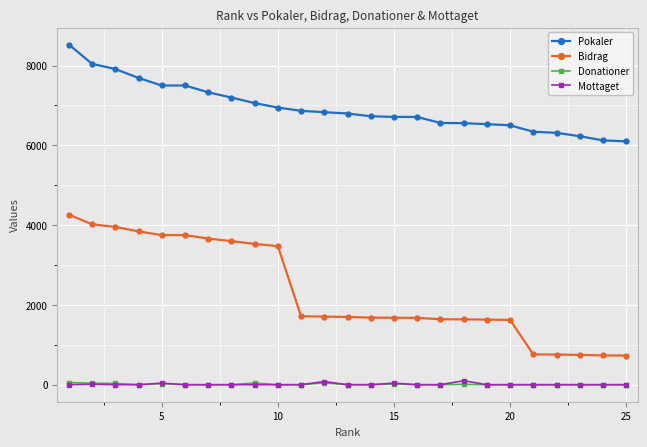

What is the sum of all Mottaget values?

269